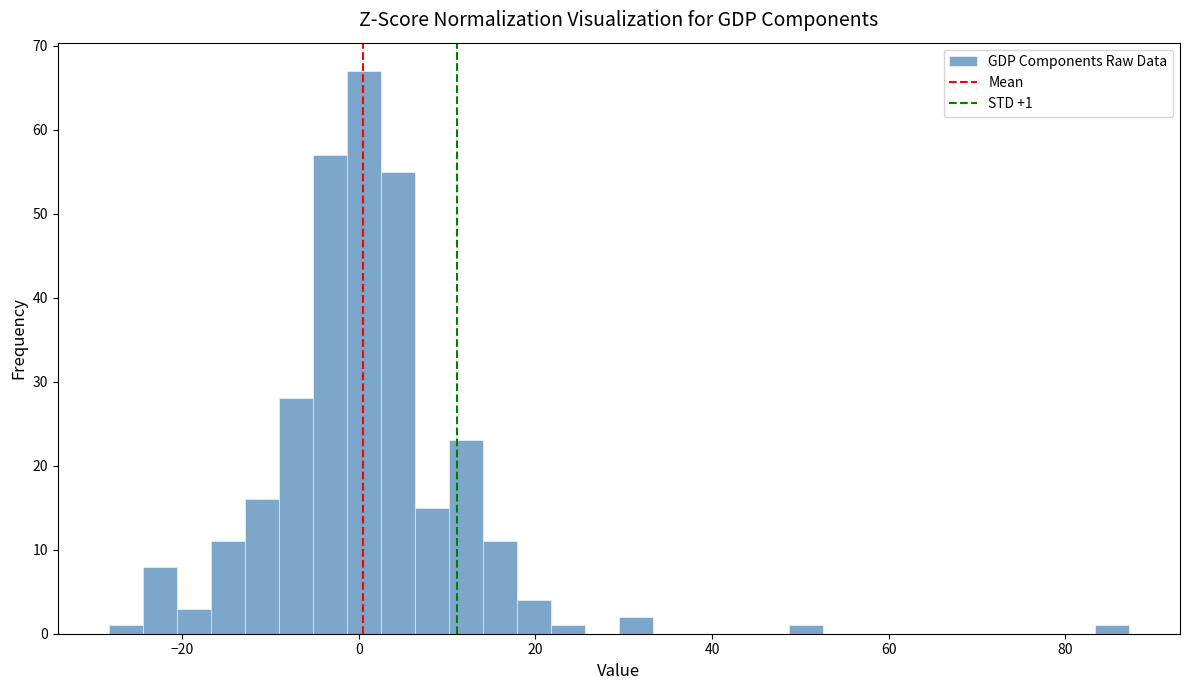

Read against the x-axis, roughly where is the centre of the tallest bar?

0